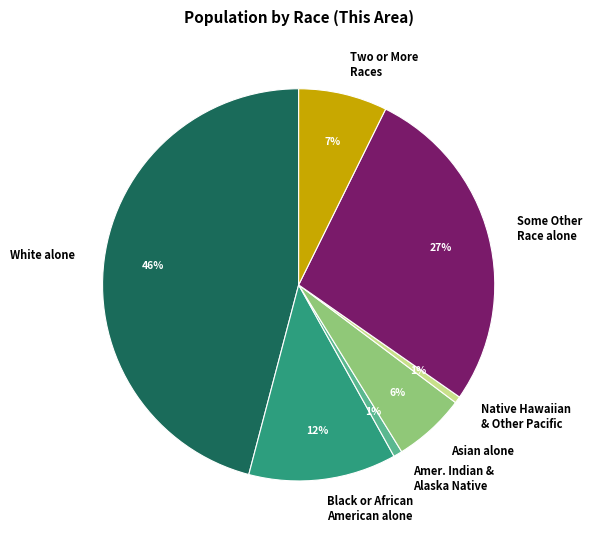

Which has a higher value, White alone or Amer. Indian & Alaska Native?

White alone